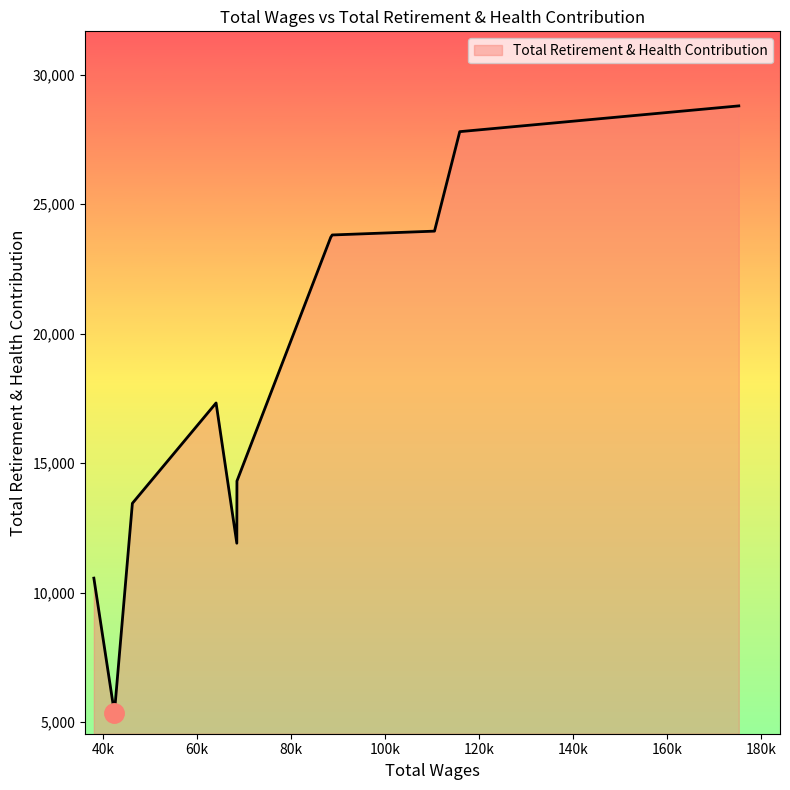

What is the greatest value displayed?

28801